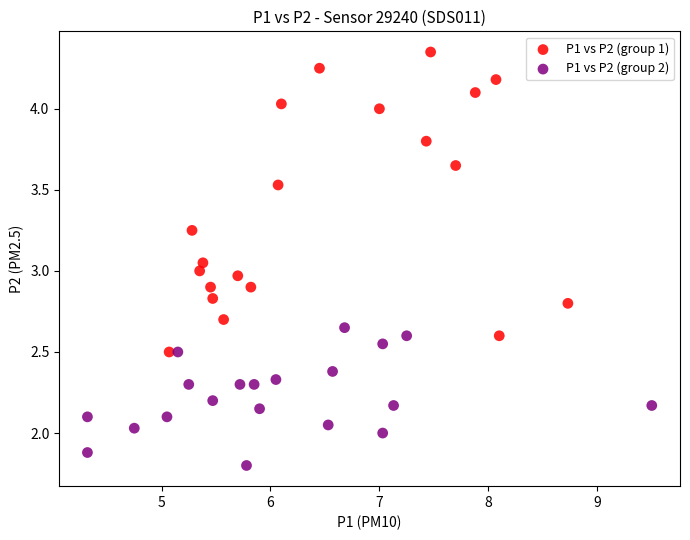

Which series contains the lowest Y value?

P1 vs P2 (group 2)